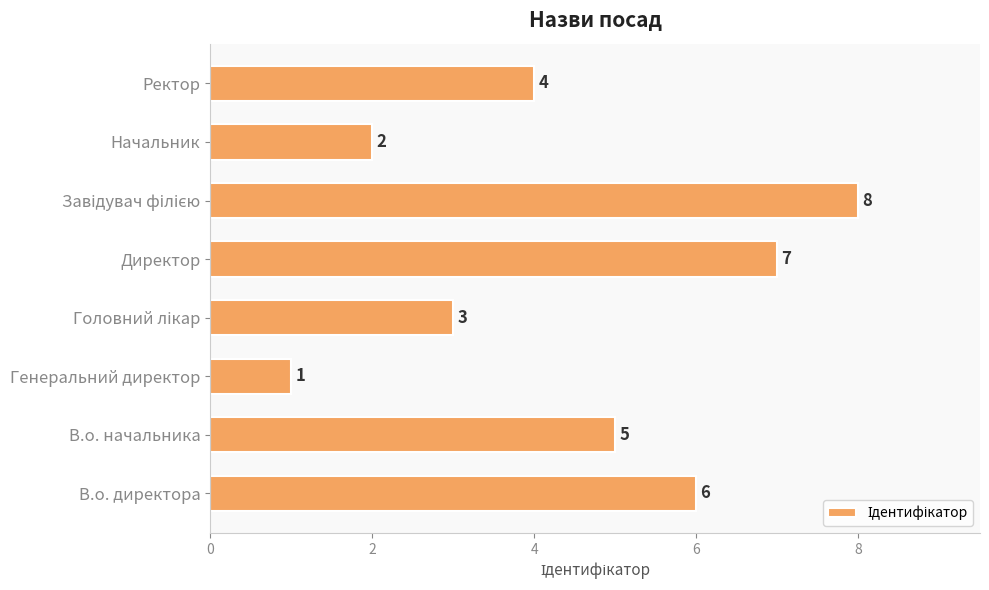

What is the greatest value displayed?

8